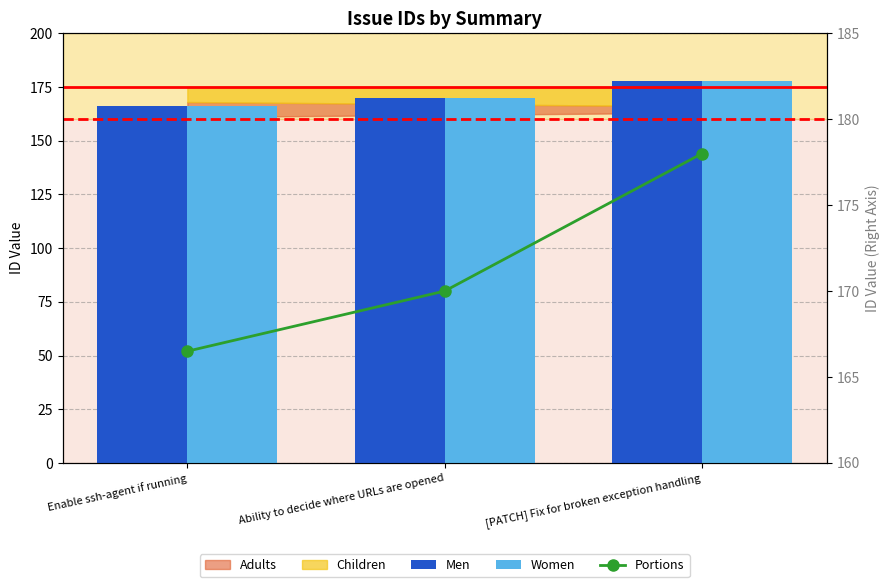

Reading left to right, list all the values displayed in this chart.

Men: Enable ssh-agent if running=166.0	Ability to decide where URLs are opened=170.0	[PATCH] Fix for broken exception handling=178.0
Women: Enable ssh-agent if running=166.0	Ability to decide where URLs are opened=170.0	[PATCH] Fix for broken exception handling=178.0
Portions: Enable ssh-agent if running=166.5	Ability to decide where URLs are opened=170.0	[PATCH] Fix for broken exception handling=178.0